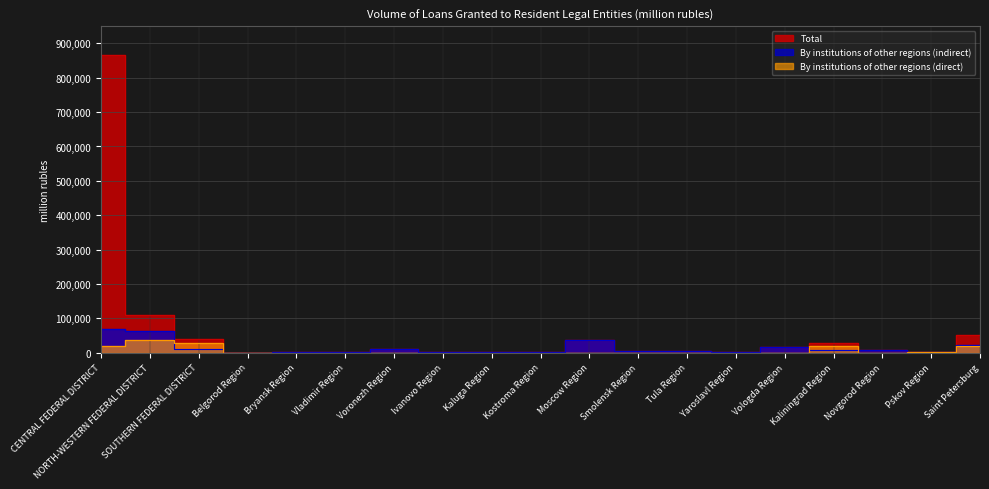

Reading right to left, what are all the values shown in this chart?

Total: Saint Petersburg=51867	Pskov Region=2499	Novgorod Region=8437	Kaliningrad Region=26815	Vologda Region=17152	Yaroslavl Region=1970	Tula Region=4599	Smolensk Region=5675	Moscow Region=35638	Kostroma Region=576	Kaluga Region=1835	Ivanovo Region=1361	Voronezh Region=9642	Vladimir Region=646	Bryansk Region=684	Belgorod Region=156	SOUTHERN FEDERAL DISTRICT=40740	NORTH-WESTERN FEDERAL DISTRICT=110136	CENTRAL FEDERAL DISTRICT=866374
By institutions of other regions (indirect): Saint Petersburg=23026	Pskov Region=1457	Novgorod Region=8436	Kaliningrad Region=8599	Vologda Region=17024	Yaroslavl Region=1882	Tula Region=4599	Smolensk Region=5676	Moscow Region=35577	Kostroma Region=577	Kaluga Region=1835	Ivanovo Region=1361	Voronezh Region=9642	Vladimir Region=645	Bryansk Region=684	Belgorod Region=156	SOUTHERN FEDERAL DISTRICT=11776	NORTH-WESTERN FEDERAL DISTRICT=61443	CENTRAL FEDERAL DISTRICT=69939
By institutions of other regions (direct): Saint Petersburg=18176	Pskov Region=1042	Novgorod Region=0	Kaliningrad Region=18129	Vologda Region=79	Yaroslavl Region=0	Tula Region=0	Smolensk Region=0	Moscow Region=4	Kostroma Region=0	Kaluga Region=0	Ivanovo Region=0	Voronezh Region=0	Vladimir Region=0	Bryansk Region=0	Belgorod Region=0	SOUTHERN FEDERAL DISTRICT=28335	NORTH-WESTERN FEDERAL DISTRICT=37891	CENTRAL FEDERAL DISTRICT=19979